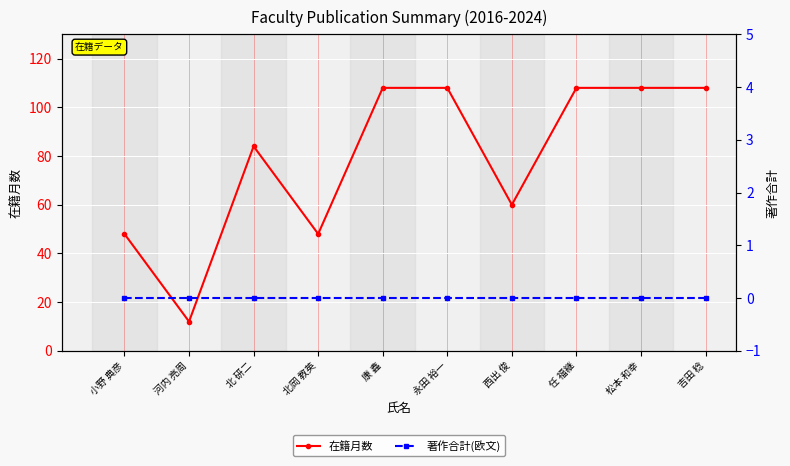

What is the greatest value displayed?

108